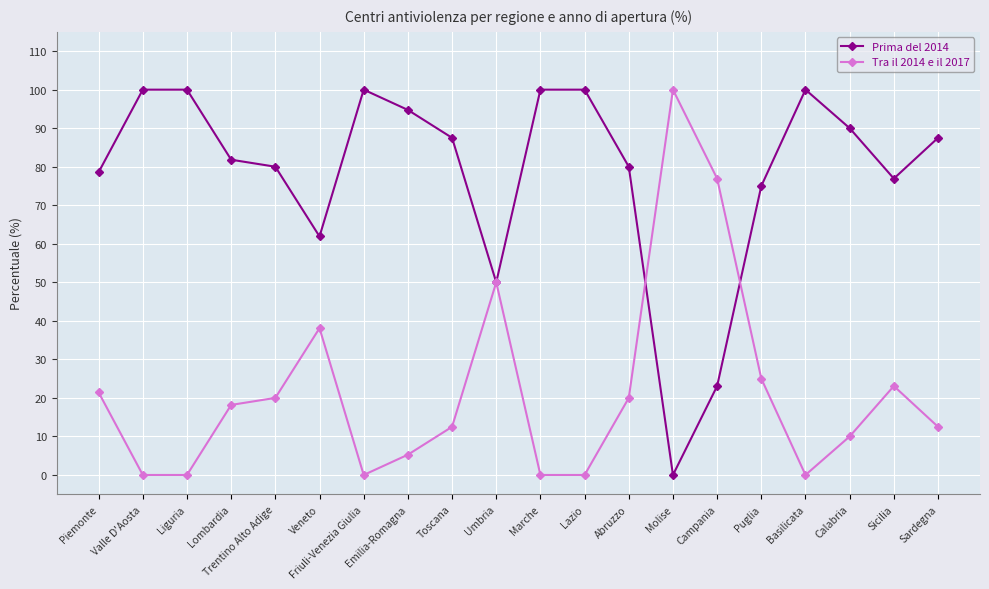

What is the difference between the highest and lowest values at Valle D'Aosta?

100.0